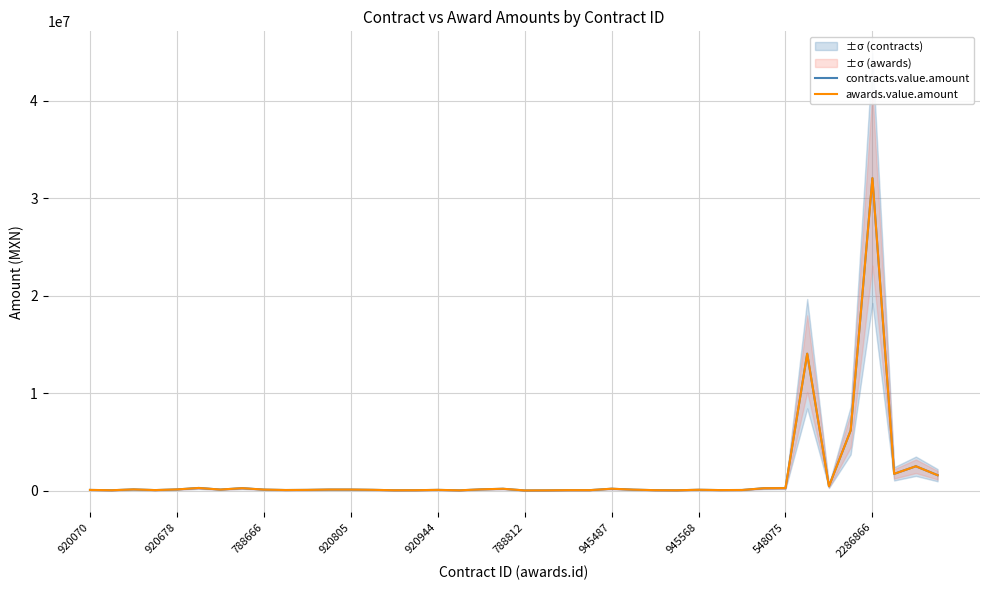

Where does the awards.value.amount series first go above 95404?

788666